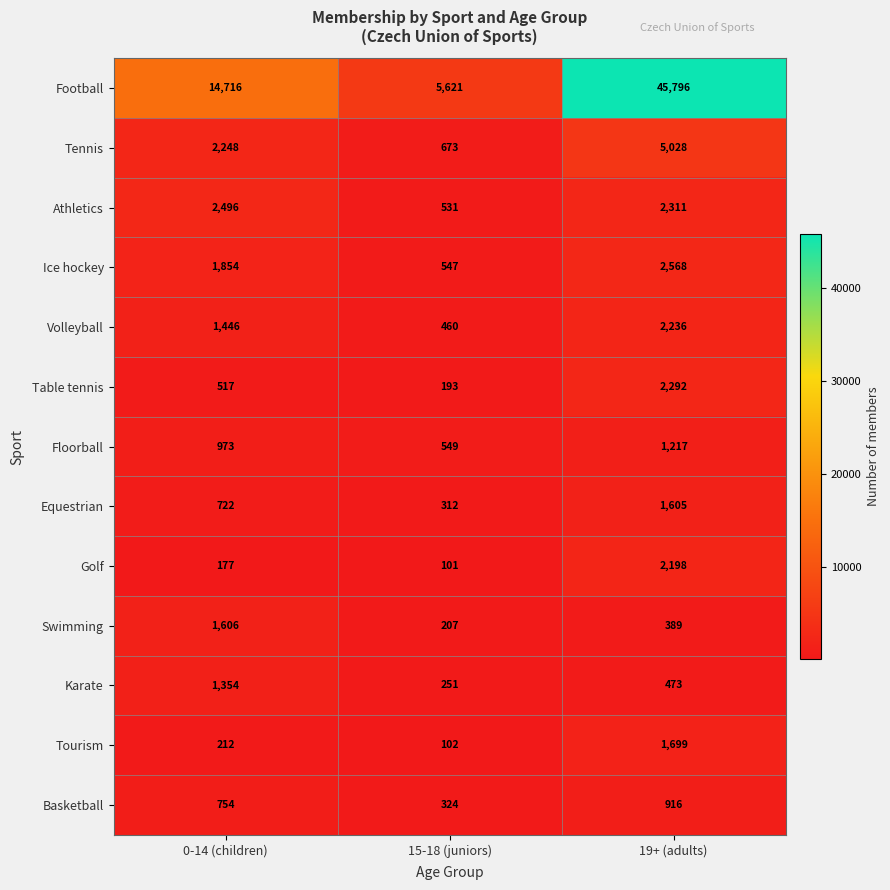

What is the maximum value shown in the chart?

45796